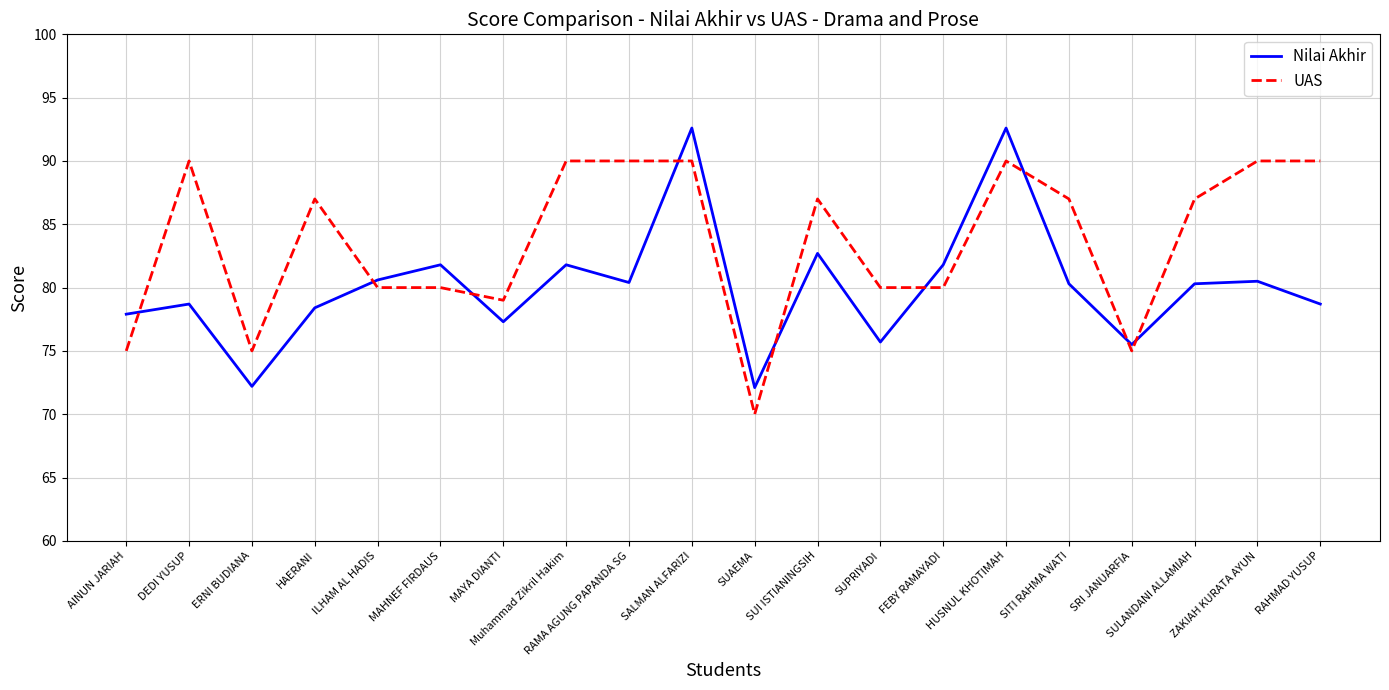

What is the difference between the highest and lowest values at ZAKIAH KURATA AYUN?

9.5